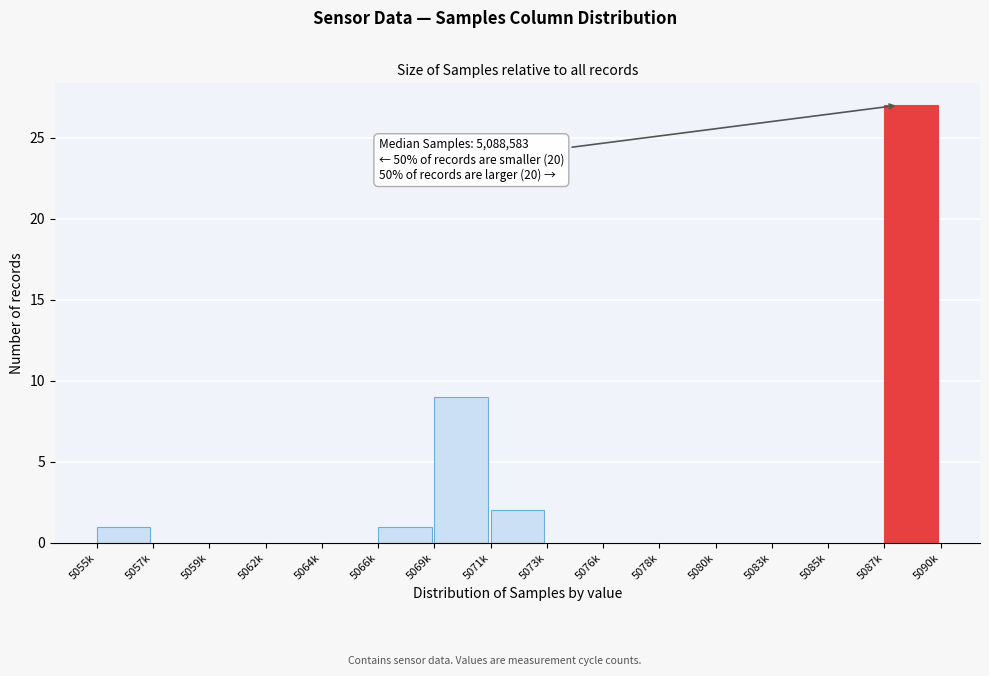

Reading right to left, extract all data points from this chart.

5087k=27	5085k=0	5083k=0	5080k=0	5078k=0	5076k=0	5073k=0	5071k=2	5069k=9	5066k=1	5064k=0	5062k=0	5059k=0	5057k=0	5055k=1